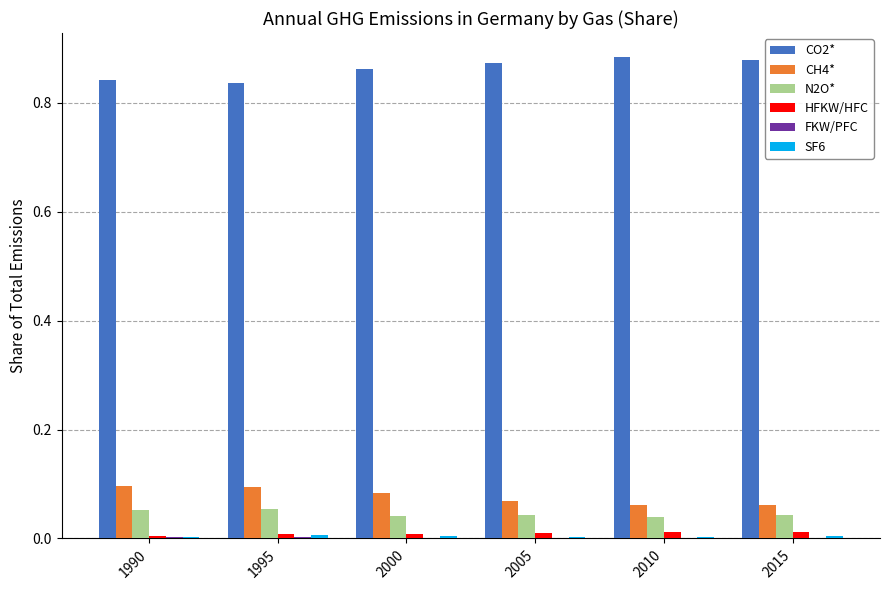

What is the sum of all CH4* values?

0.5